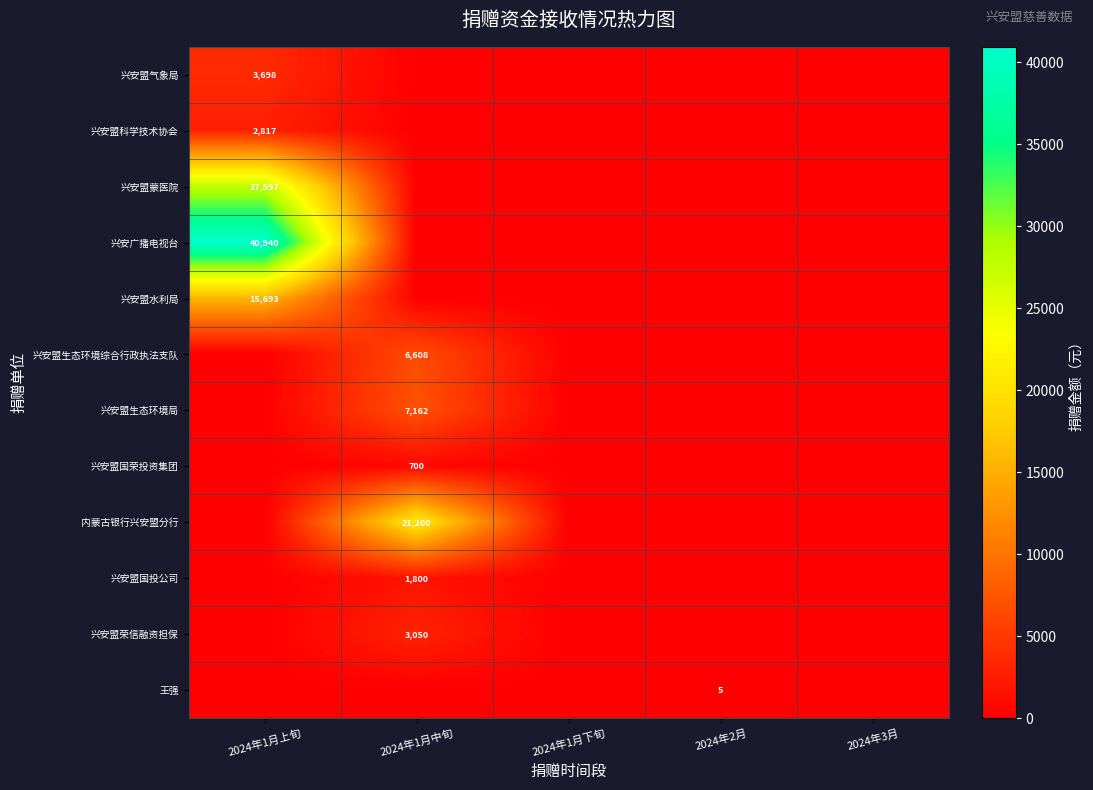

Read the 兴安盟生态环境综合行政执法支队 value at 2024年1月中旬.

6608.0